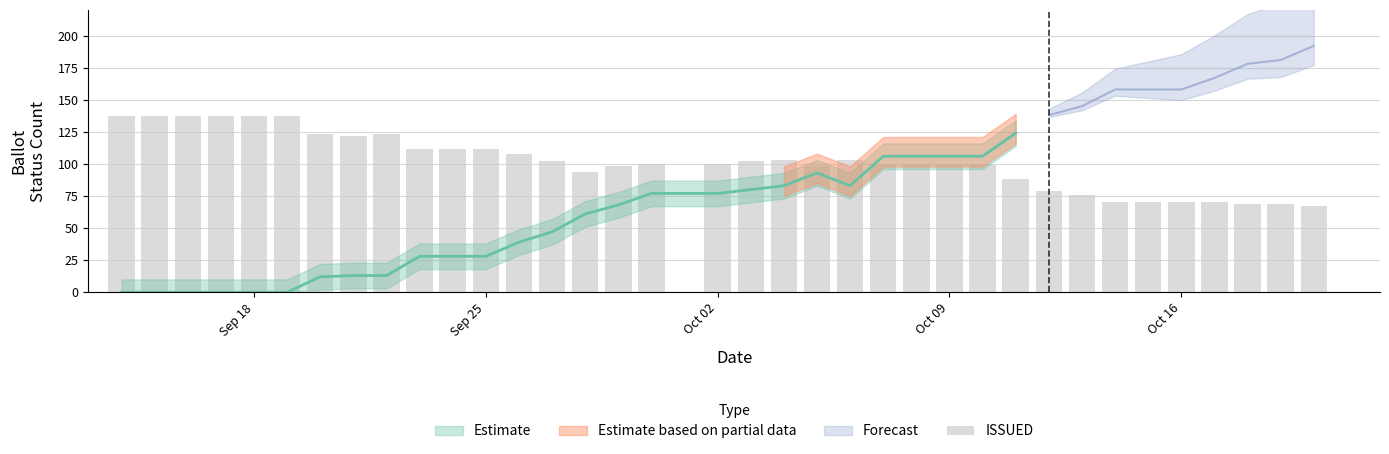

Count the number of categories in the chart.

36